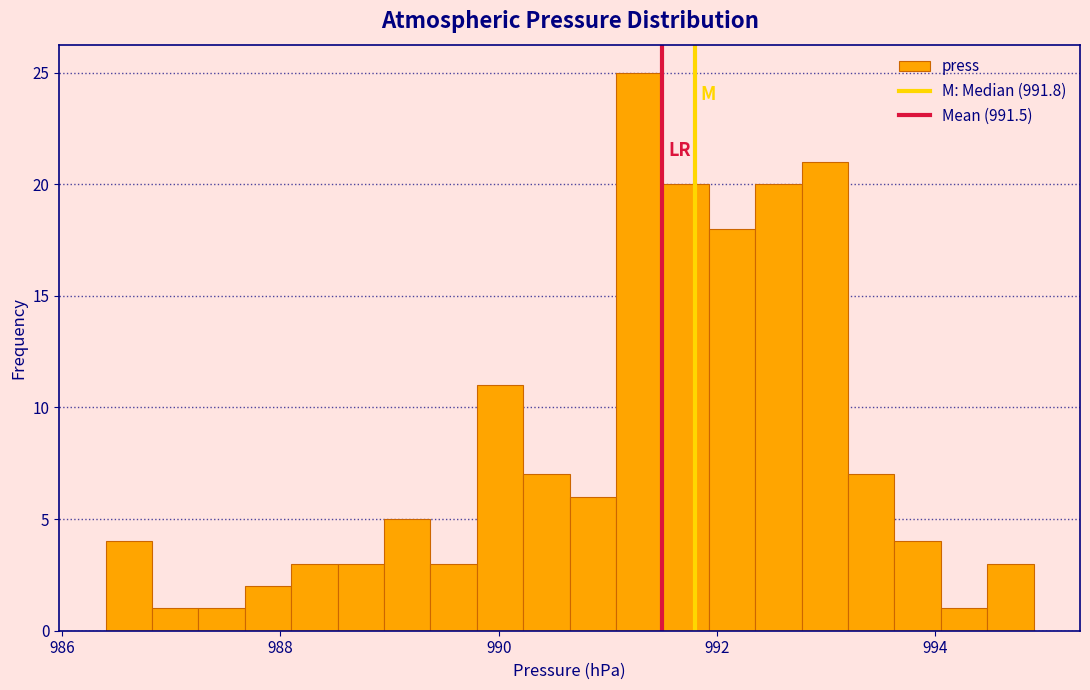

Read against the x-axis, roughly where is the centre of the tallest bar?

991.2